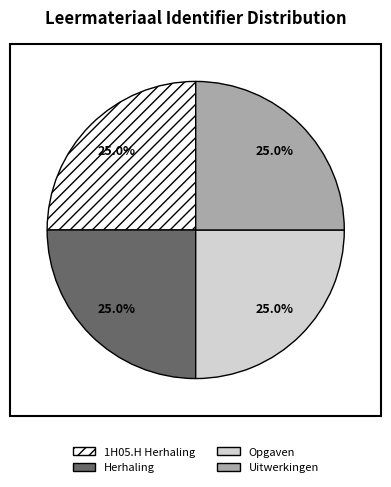

How much of the chart is everything except Uitwerkingen?

75.0%